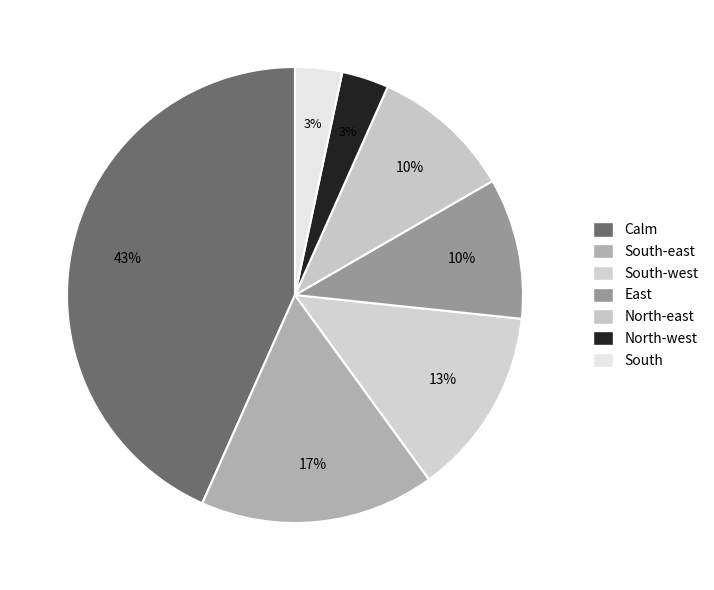

Is it true that Calm is 34% of the pie?

False